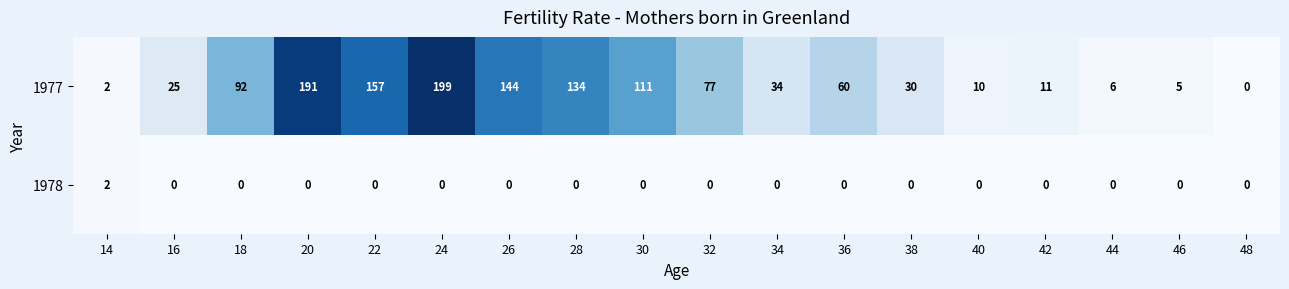

What is the difference between the 1977 values at 26 and 46?

139